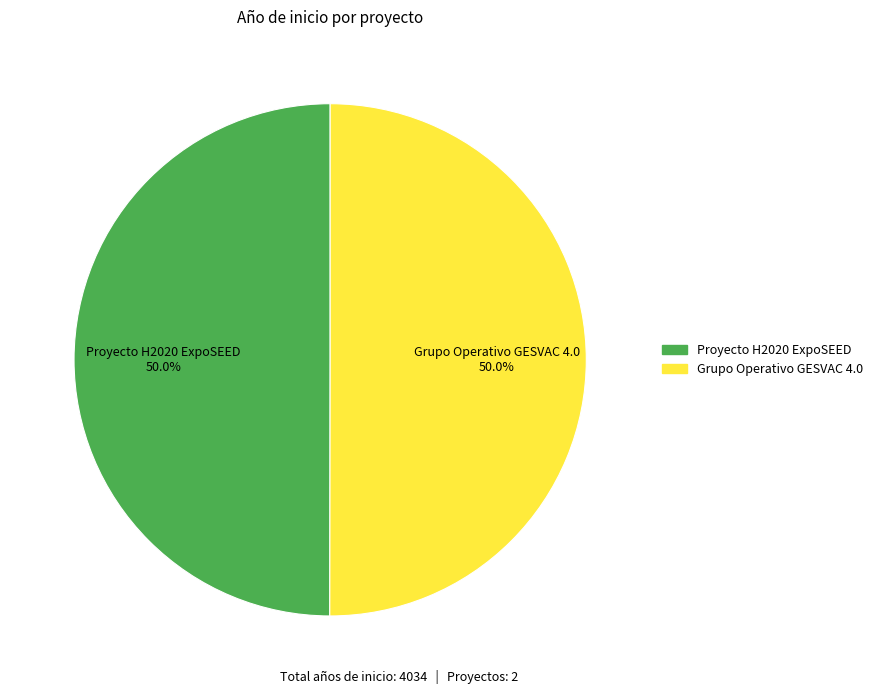

What portion of the pie excludes Grupo Operativo GESVAC 4.0?

50.0%